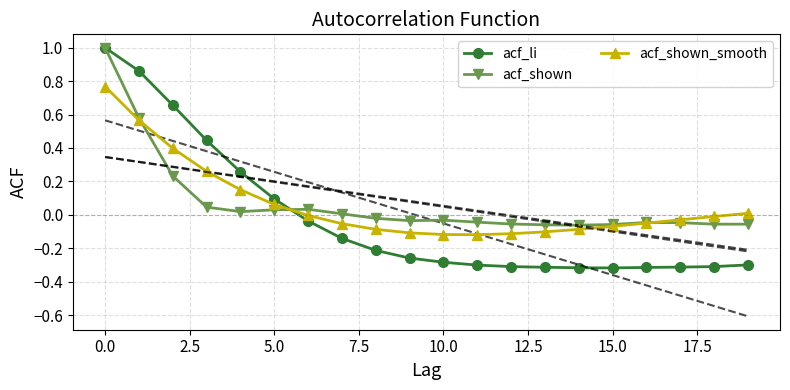

Which series ends up on top after the final intersection of acf_li and acf_shown_smooth?

acf_shown_smooth